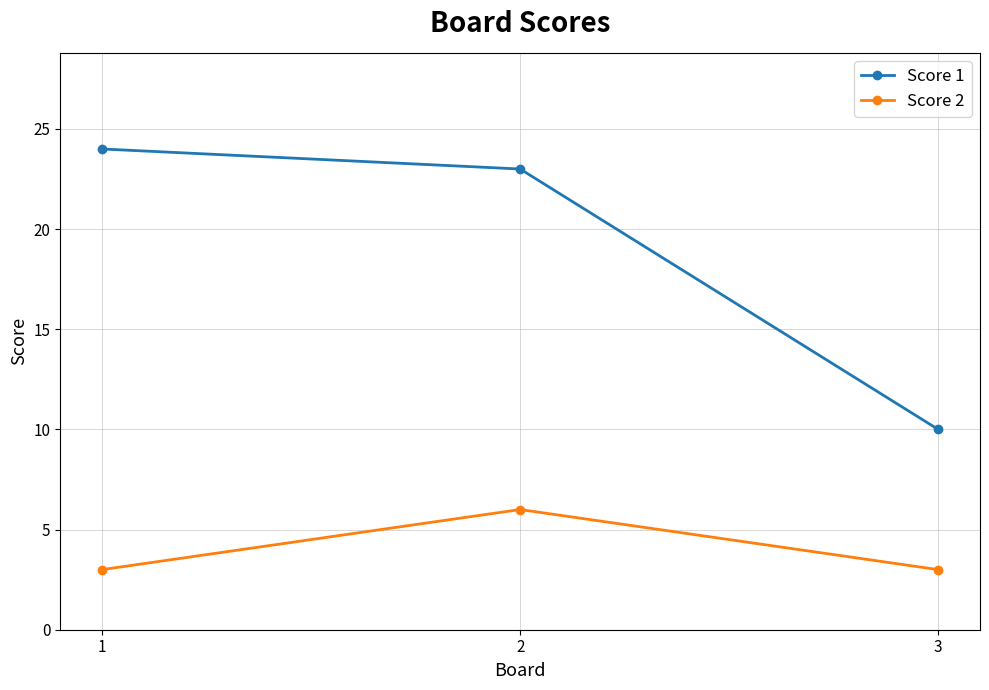

Is this an area chart (filled region under the line)?

No